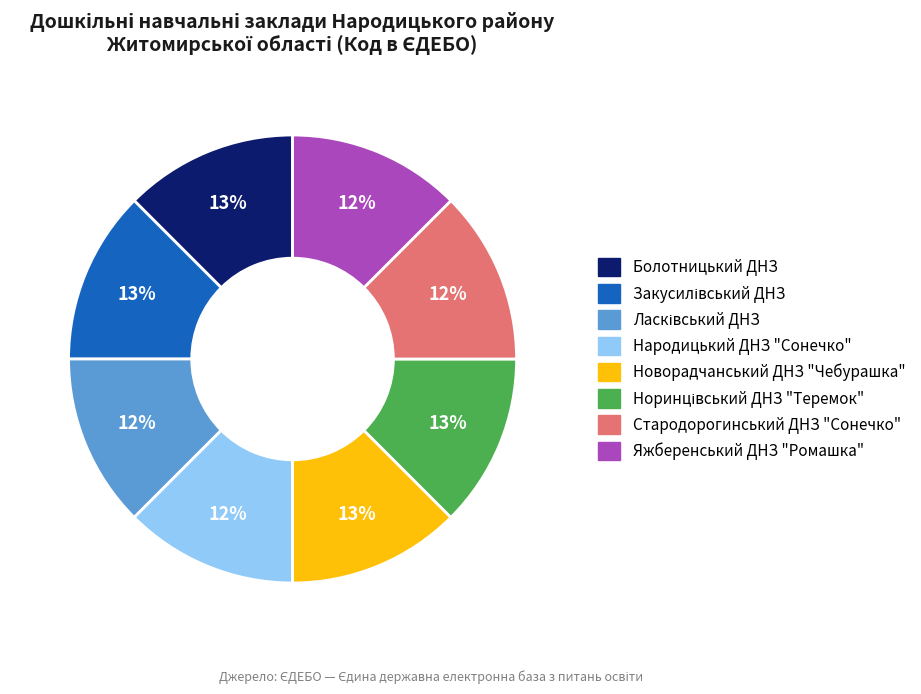

Do Болотницький ДНЗ and Яжберенський ДНЗ "Ромашка" together represent more than half of the pie?

No